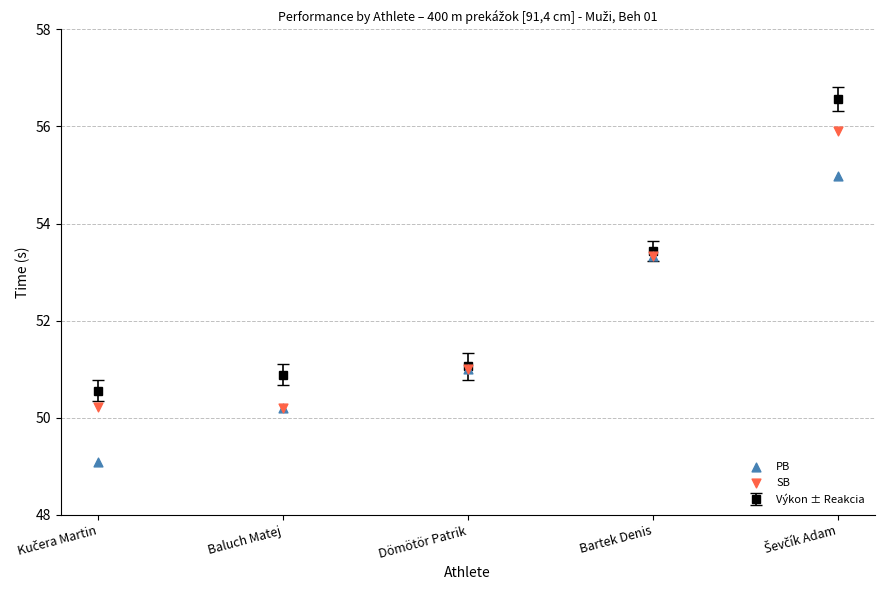

At how many categories does at least one series exceed 55?

1